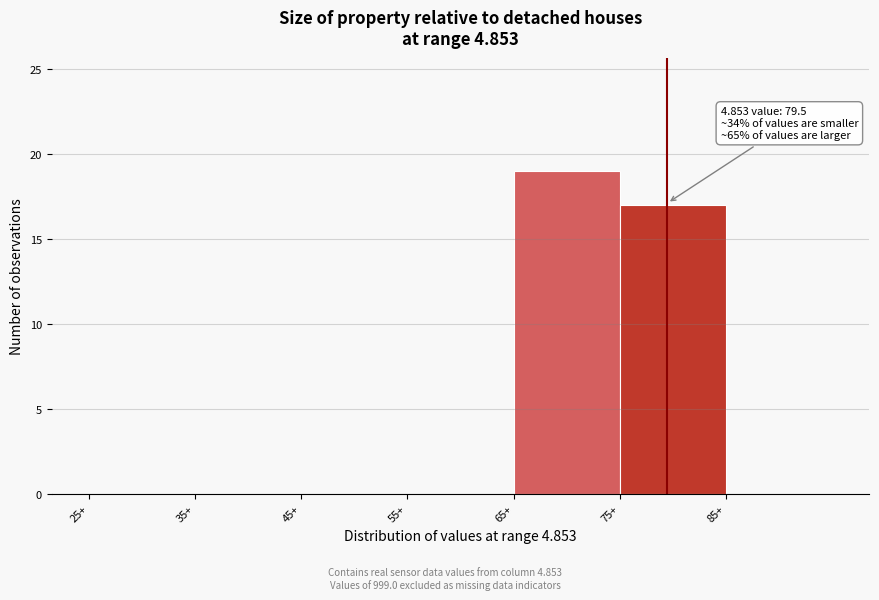

Over which range of the x-axis is the bar tallest?

65 to 75